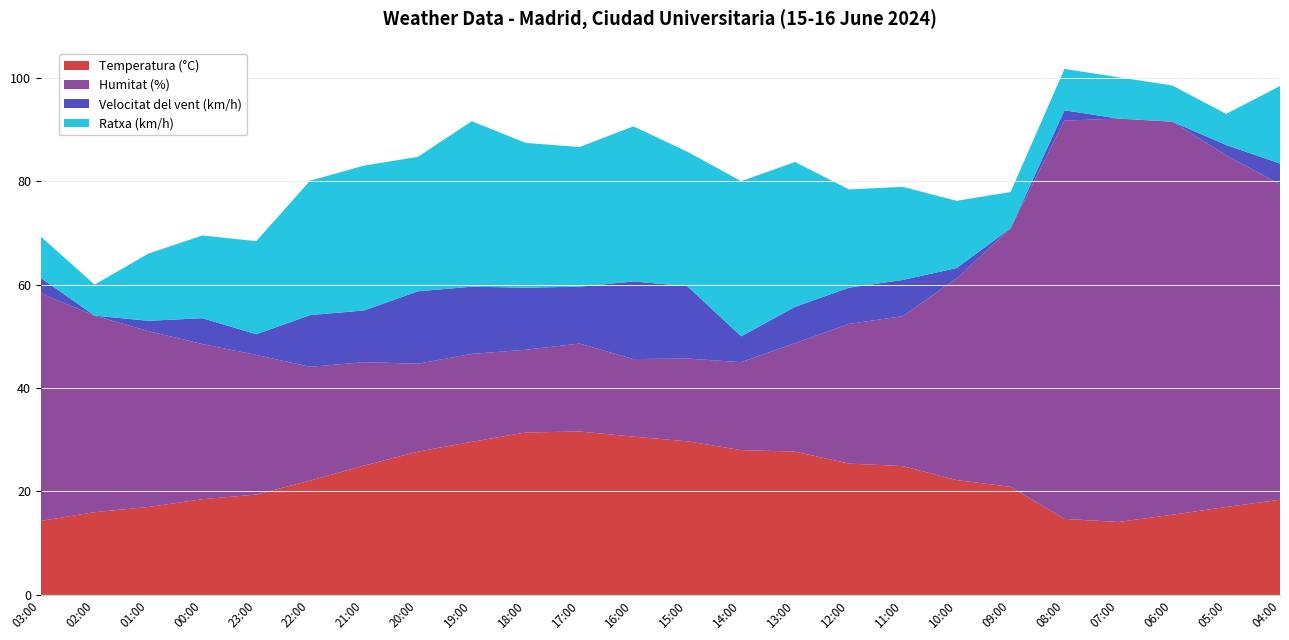

Reading left to right, extract all data points from this chart.

Temperatura (°C): 14.3	16.0	17.0	18.5	19.4	22.1	25.0	27.7	29.6	31.4	31.6	30.6	29.7	28.0	27.7	25.4	24.9	22.2	20.9	14.7	14.1	15.5	17.0	18.4
Humitat (%): 44.0	38.0	34.0	30.0	27.0	22.0	20.0	17.0	17.0	16.0	17.0	15.0	16.0	17.0	21.0	27.0	29.0	39.0	50.0	77.0	78.0	76.0	68.0	61.0
Velocitat del vent (km/h): 3.0	0.0	2.0	5.0	4.0	10.0	10.0	14.0	13.0	12.0	11.0	15.0	14.0	5.0	7.0	7.0	7.0	2.0	0.0	2.0	0.0	0.0	2.0	4.0
Ratxa (km/h): 8.0	6.0	13.0	16.0	18.0	26.0	28.0	26.0	32.0	28.0	27.0	30.0	26.0	30.0	28.0	19.0	18.0	13.0	7.0	8.0	8.0	7.0	6.0	15.0